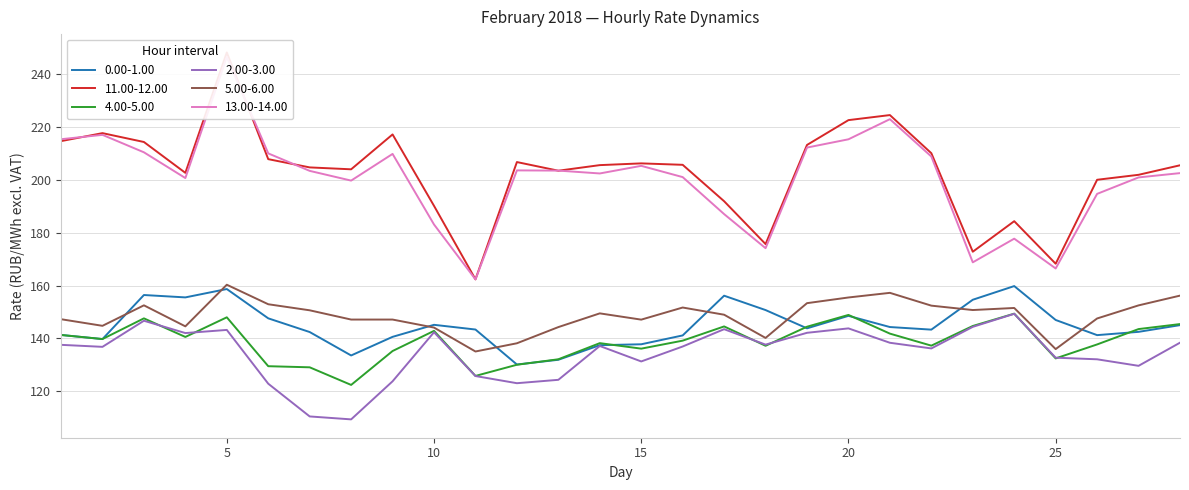

Where is 0.00-1.00 nearest to the value 144?

19